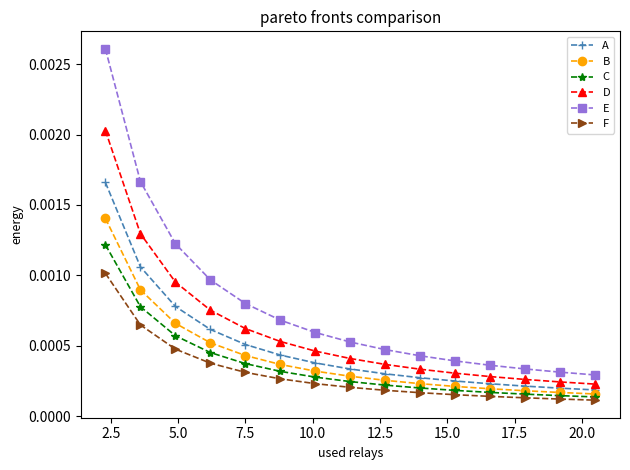

How many F values are between 0 and 1?

15